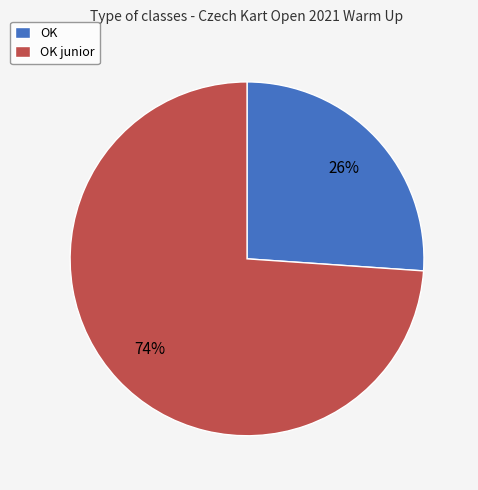

Is it true that OK junior is 81% of the pie?

False